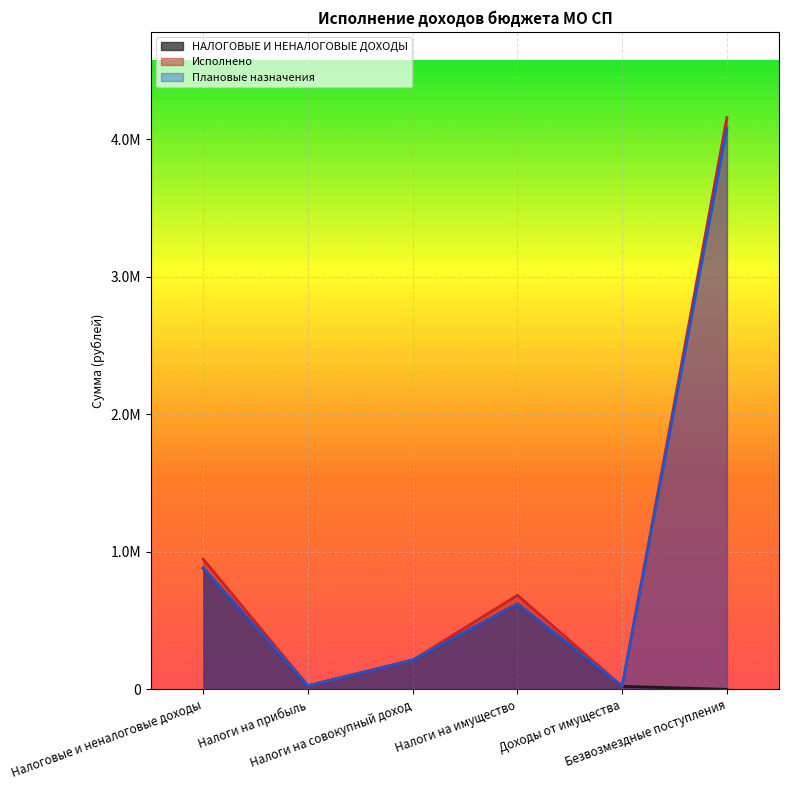

How many data points in Исполнено are above 684462?

3